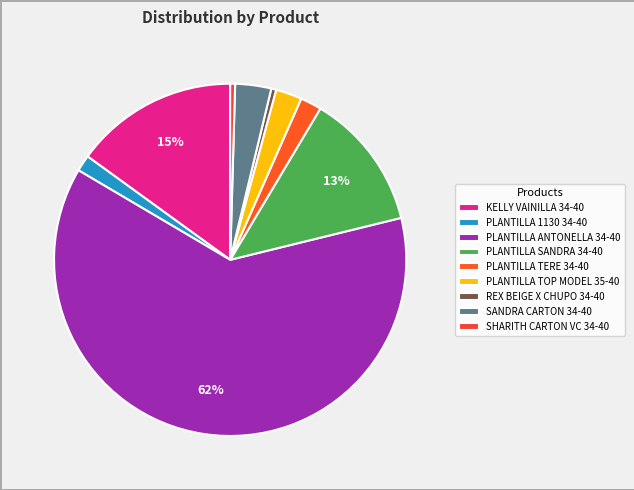

How many segments does this pie chart have?

9